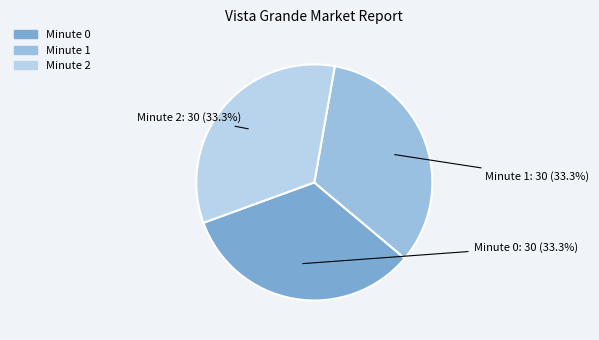

Count the number of slices in the pie.

3